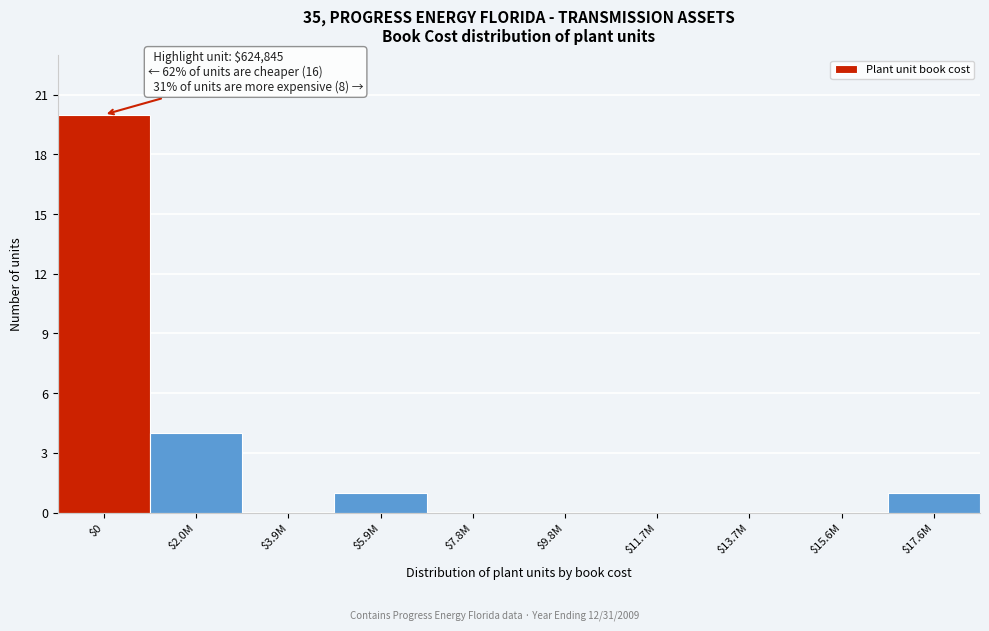

The value at $0 is 20. True or false?

True